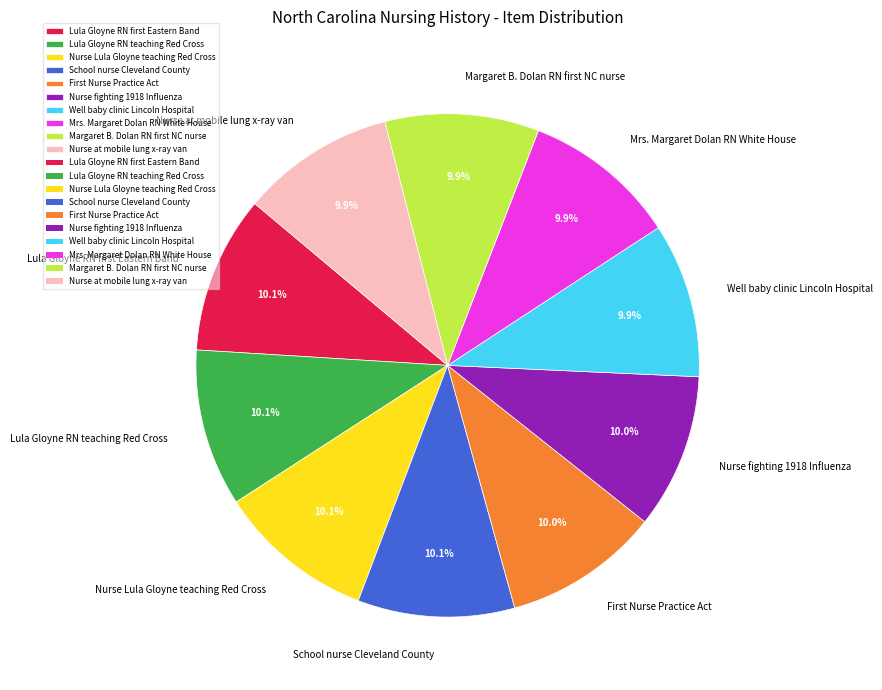

Is there a majority slice in this chart?

No